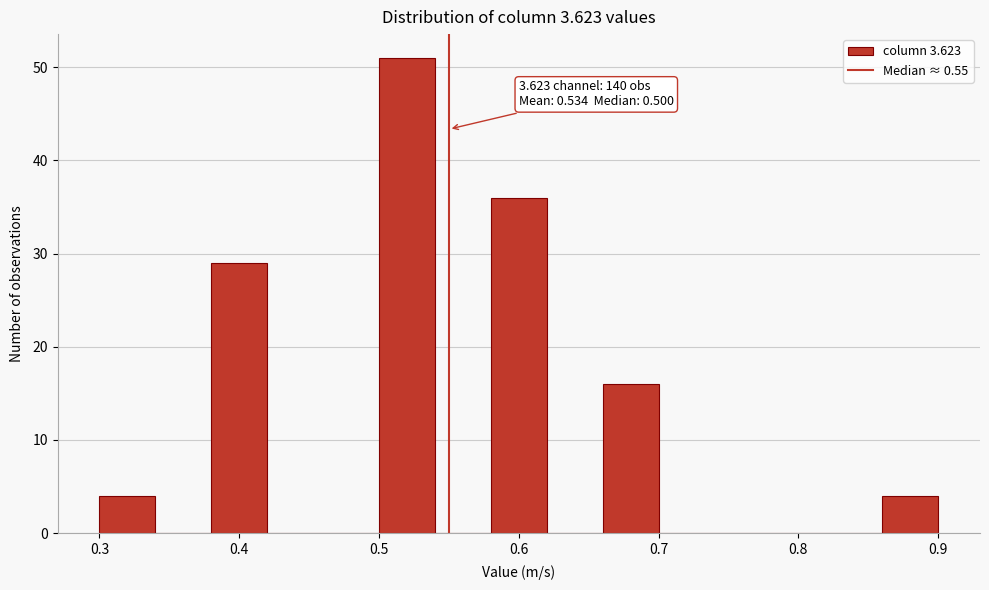

Which range on the x-axis has the tallest bar?

0.50 to 0.54